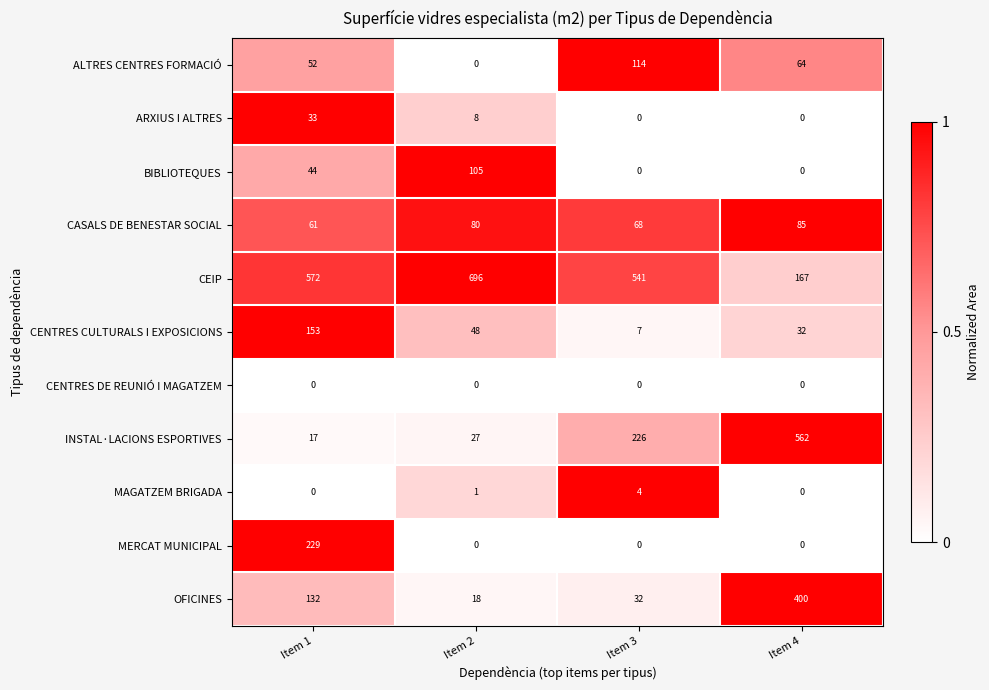

How many MAGATZEM BRIGADA values are between 0 and 4?

4